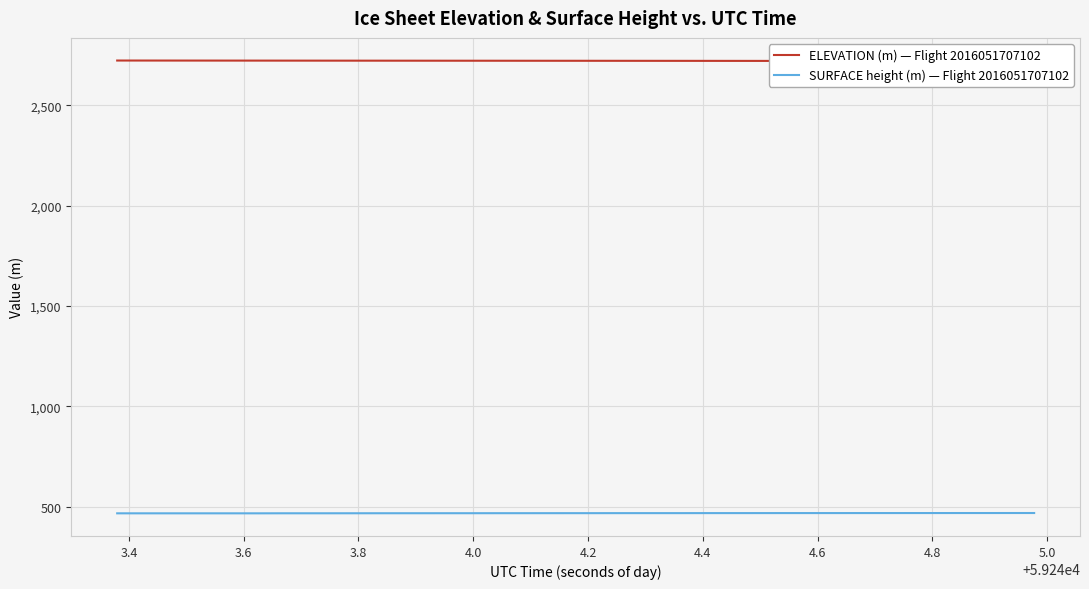

True or false: ELEVATION (m) — Flight 2016051707102 and SURFACE height (m) — Flight 2016051707102 cross at least once.

False